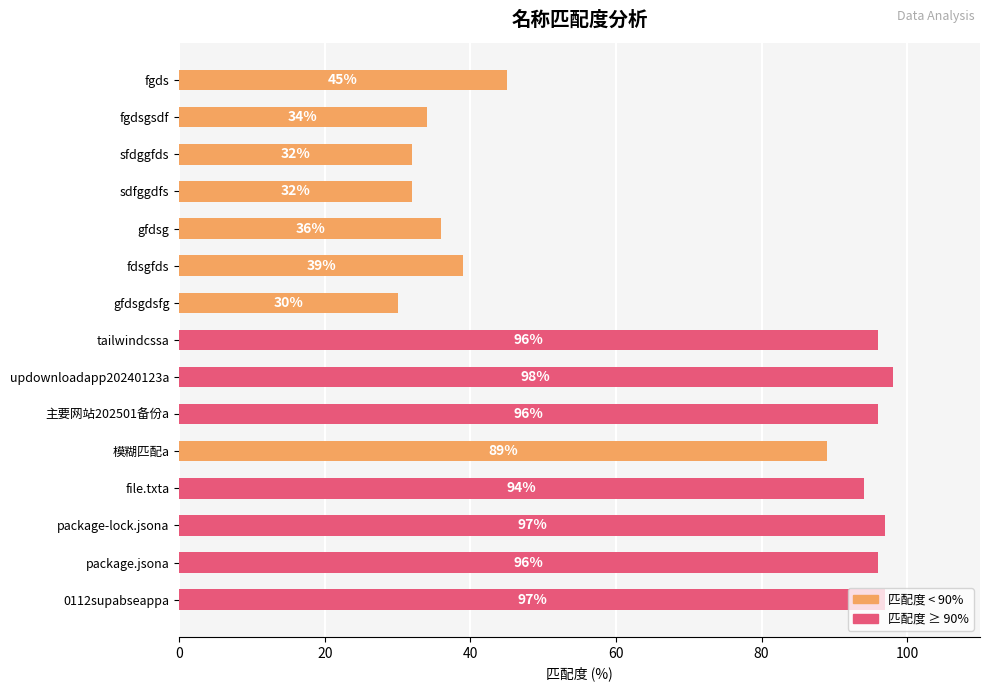

What is the smallest value displayed?

30